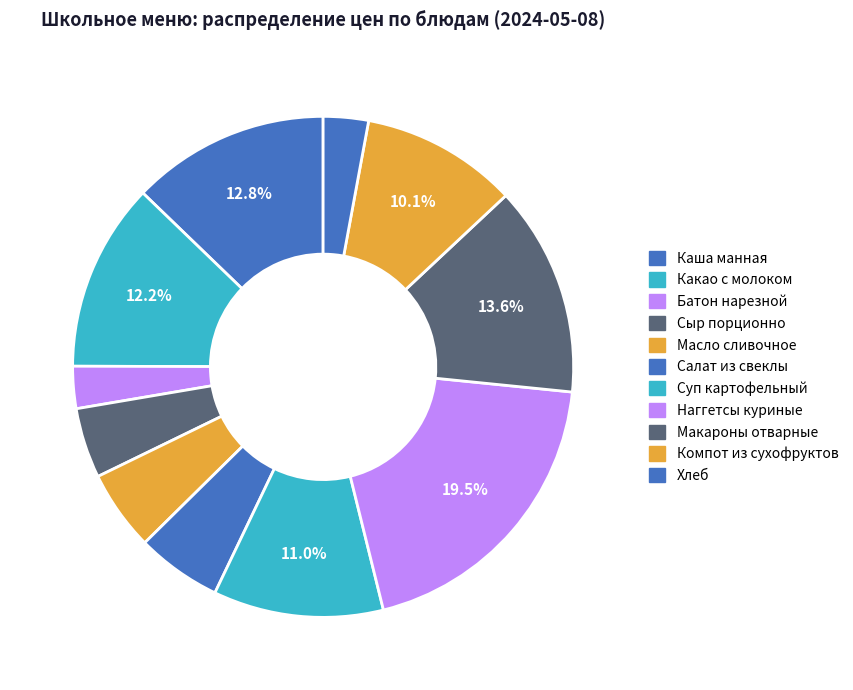

Approximately how many times larger is the value at Суп картофельный compared to Масло сливочное?

2.1